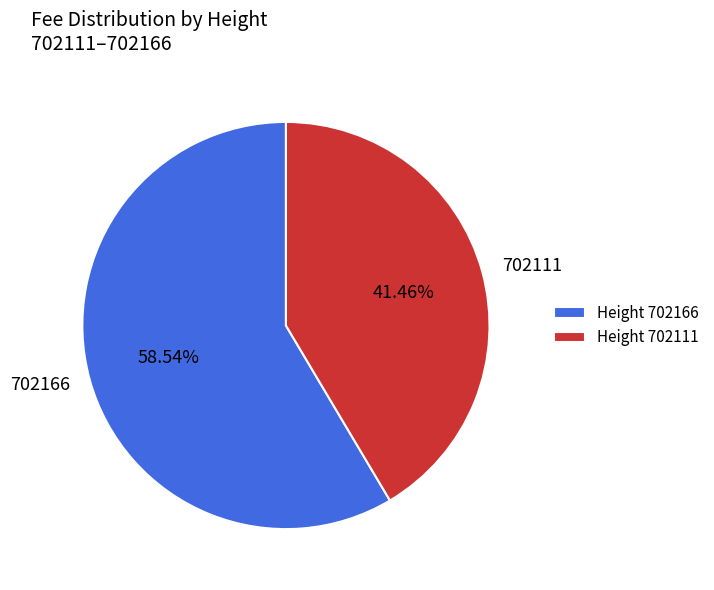

Between 702111 and 702166, which is larger?

702166